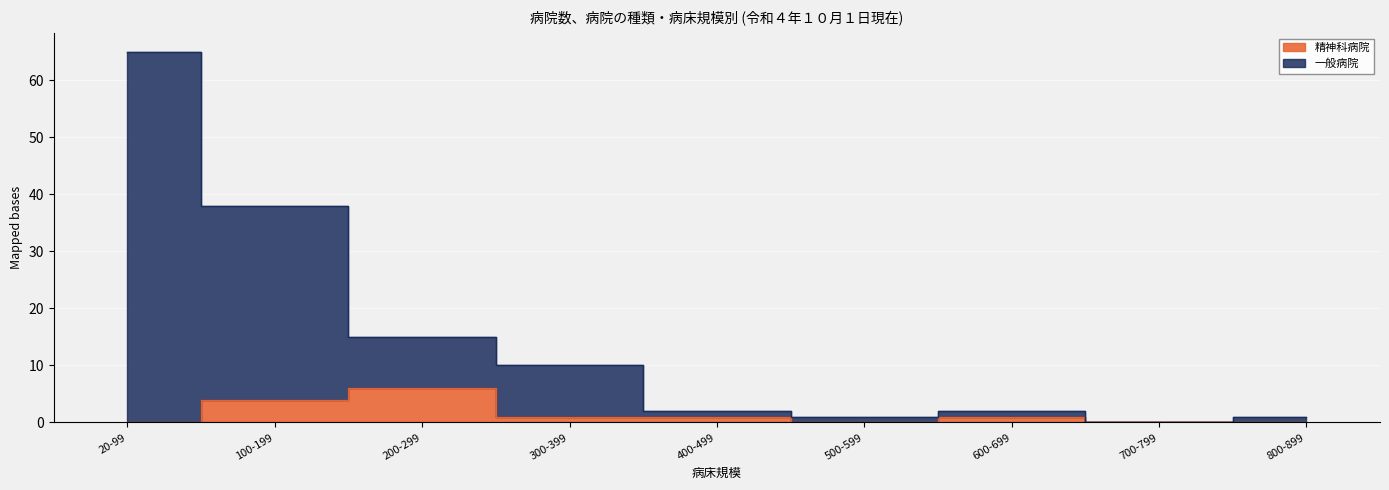

How many values in the 一般病院 series are below 2?

3